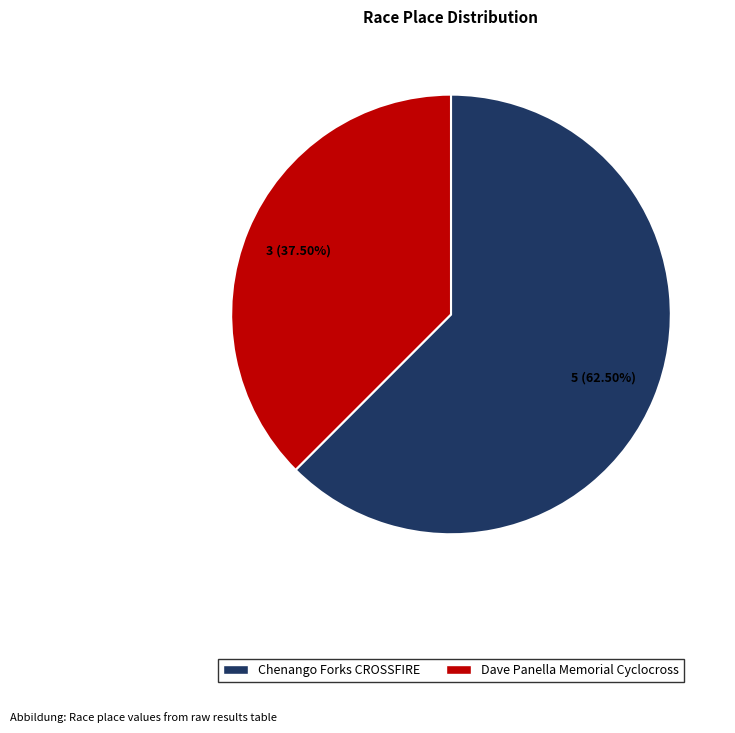

Does any single category account for the majority?

Yes